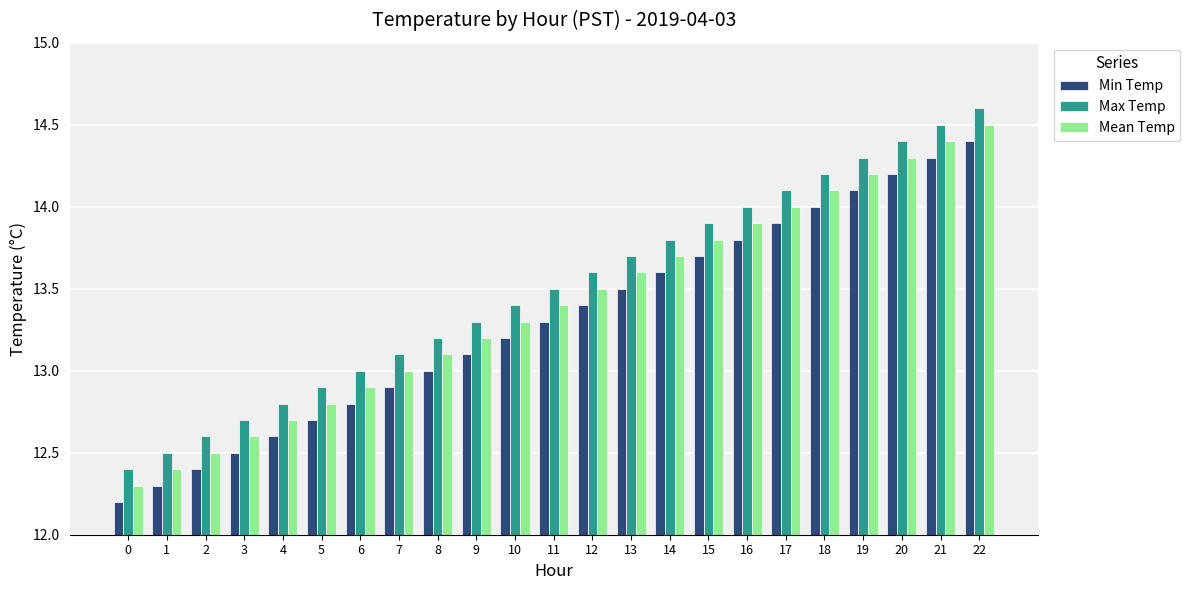

What is the minimum value shown in the chart?

12.2